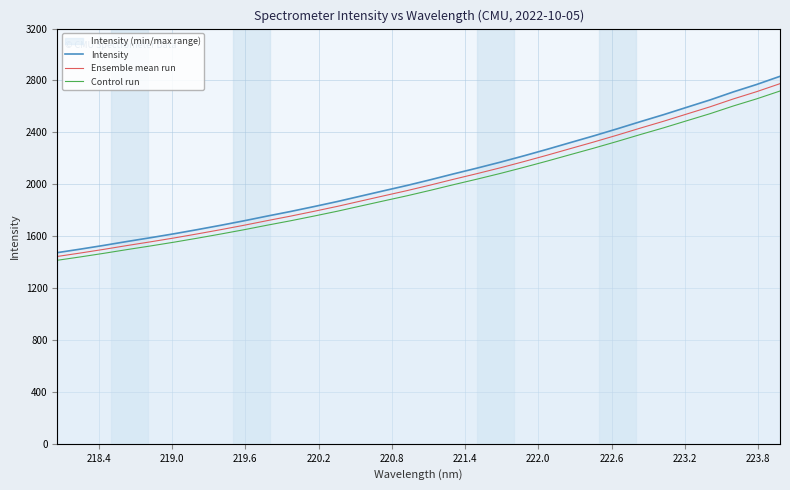

What is the maximum value for Ensemble mean run?

2775.6